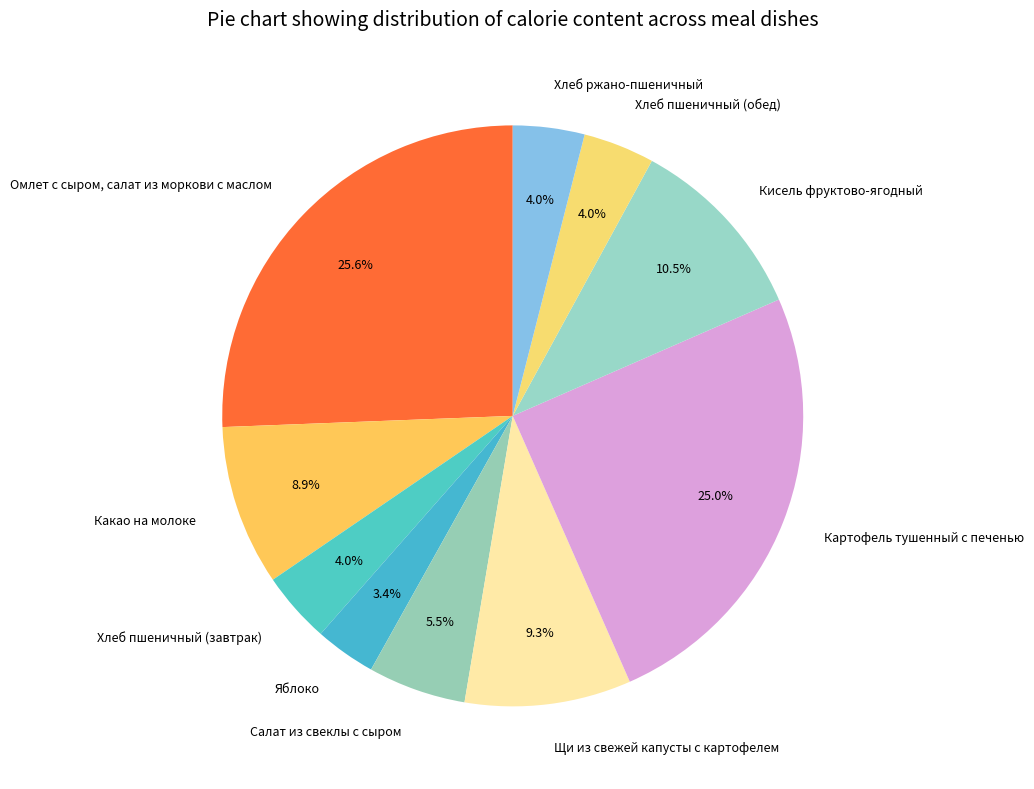

The Омлет с сыром, салат из моркови с маслом slice represents 34% of the pie. True or false?

False